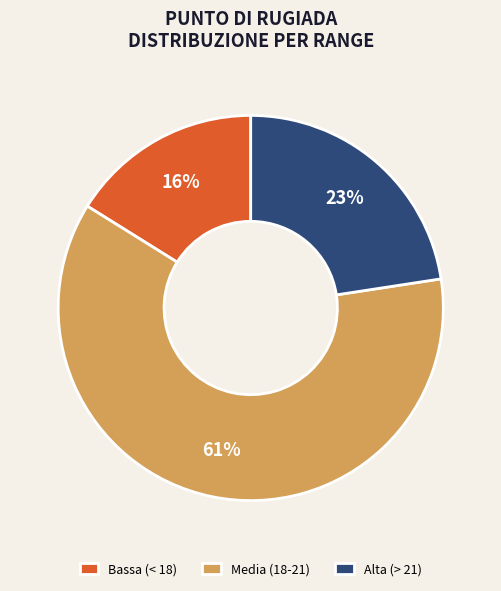

Which slice is the smallest?

Bassa (< 18)